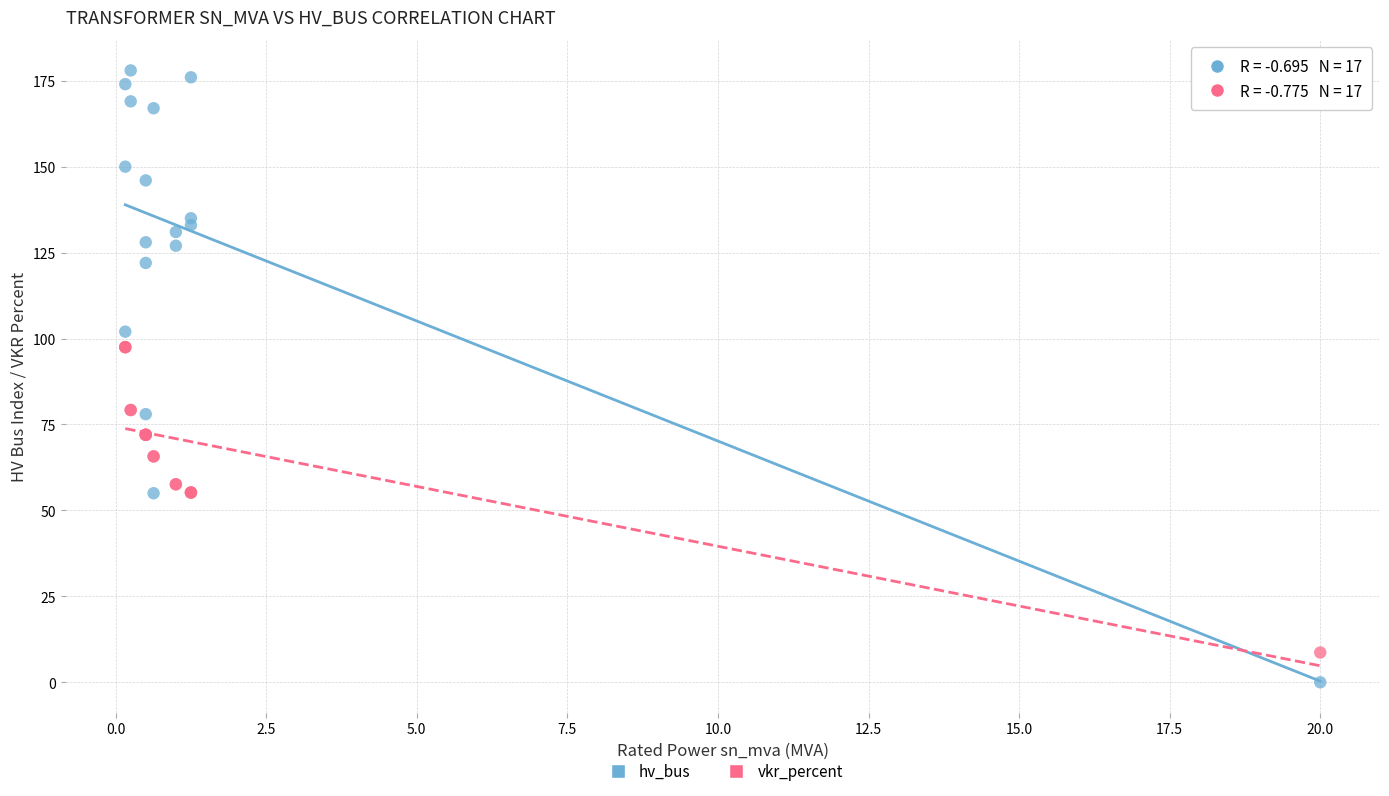

Which series reaches the maximum Y coordinate?

hv_bus